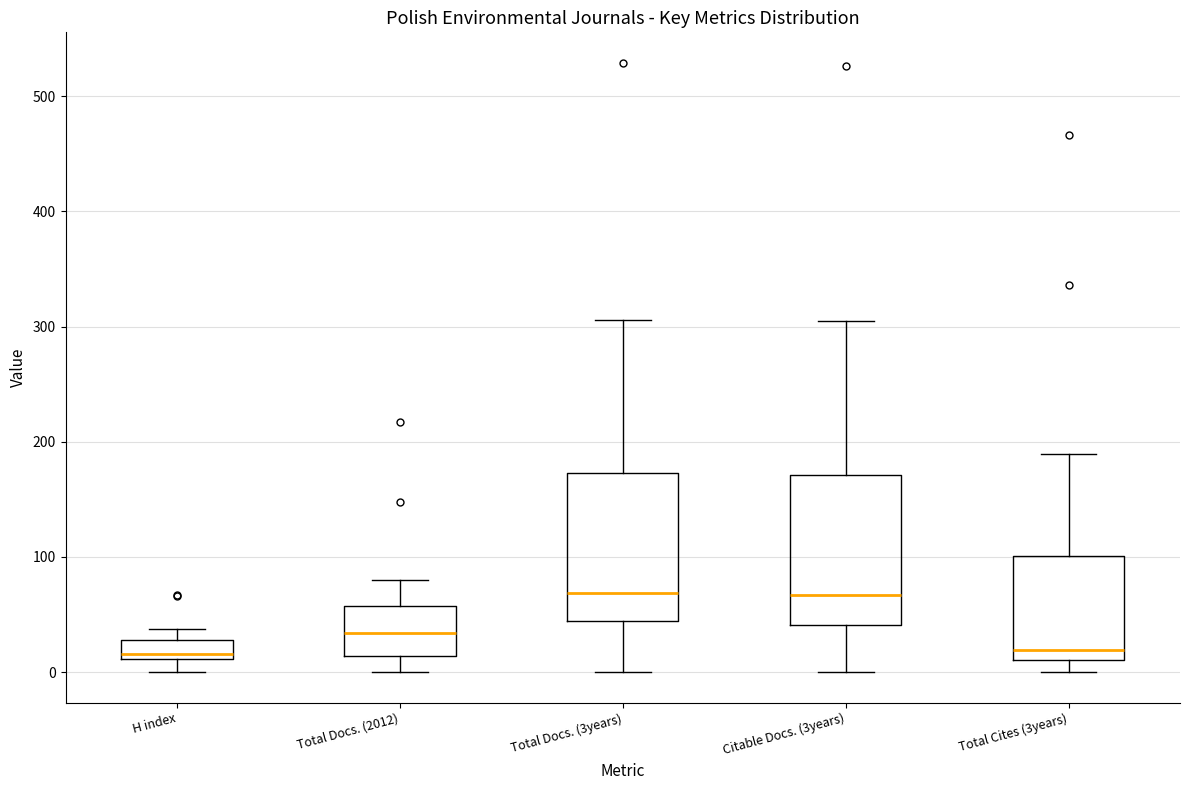

Where does the lower whisker of the box for H index end on the y-axis? The values are not printed on the chart, so give them approximately, as read against the axis.

0